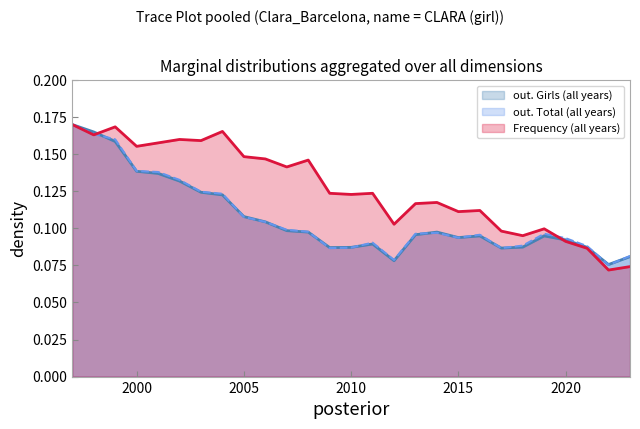

What is the sum of all out. Girls values?

2.9